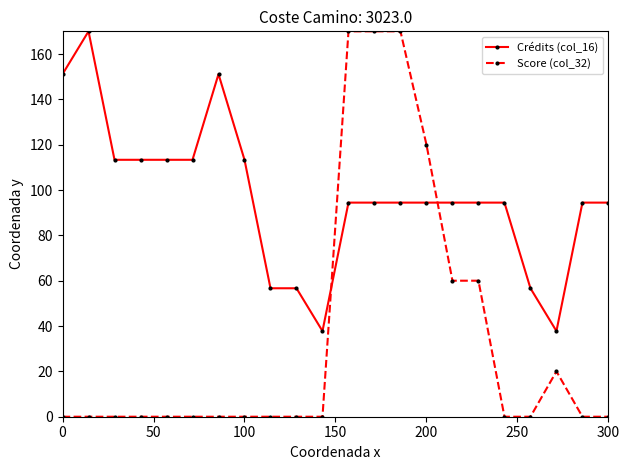

After their last crossing, which series has the higher values: Score (col_32) or Crédits (col_16)?

Crédits (col_16)